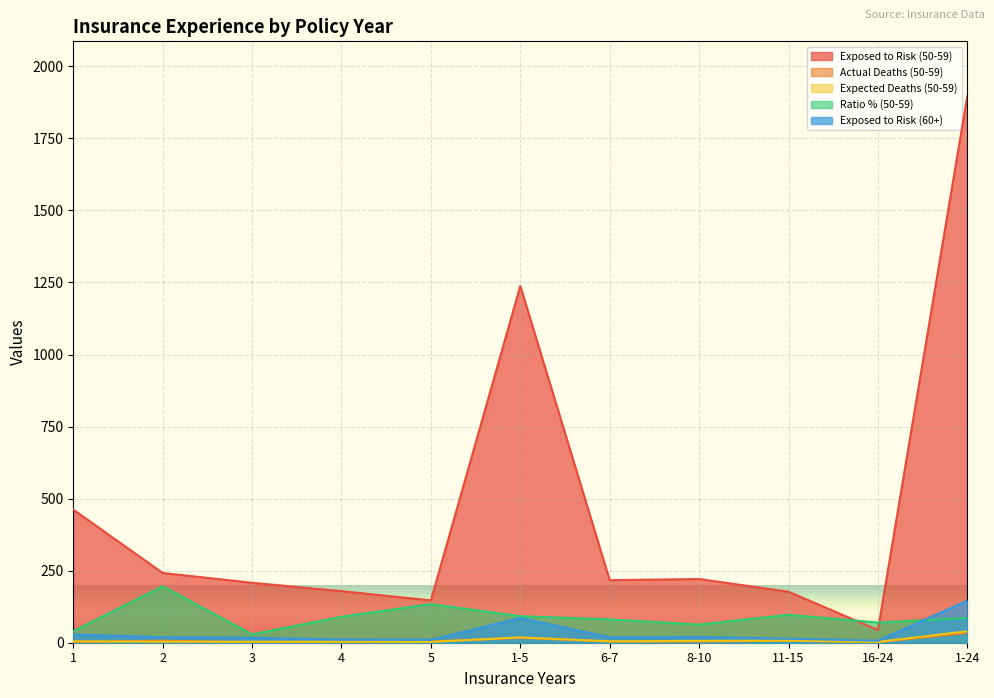

How many data points in Expected Deaths (50-59) are less than 4?

5